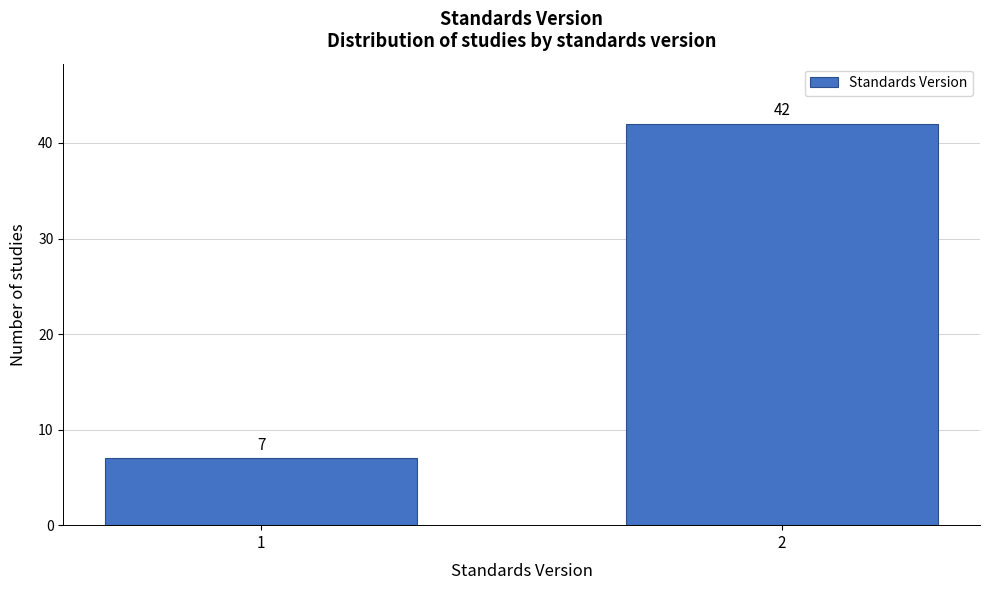

Reading left to right, extract all data points from this chart.

7	42